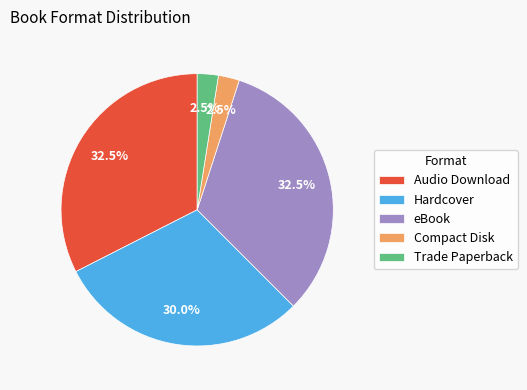

To the nearest percent, what is the average slice percentage?

20%